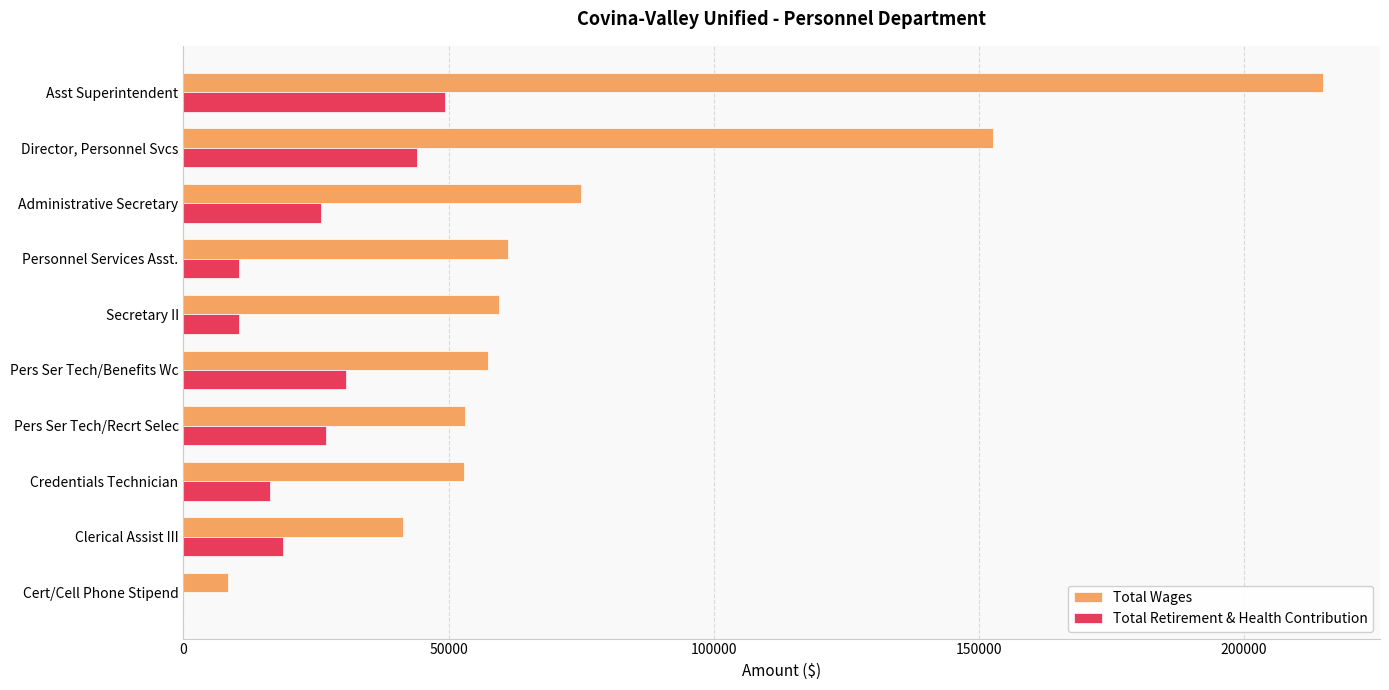

What is the maximum value for Total Wages?

214877